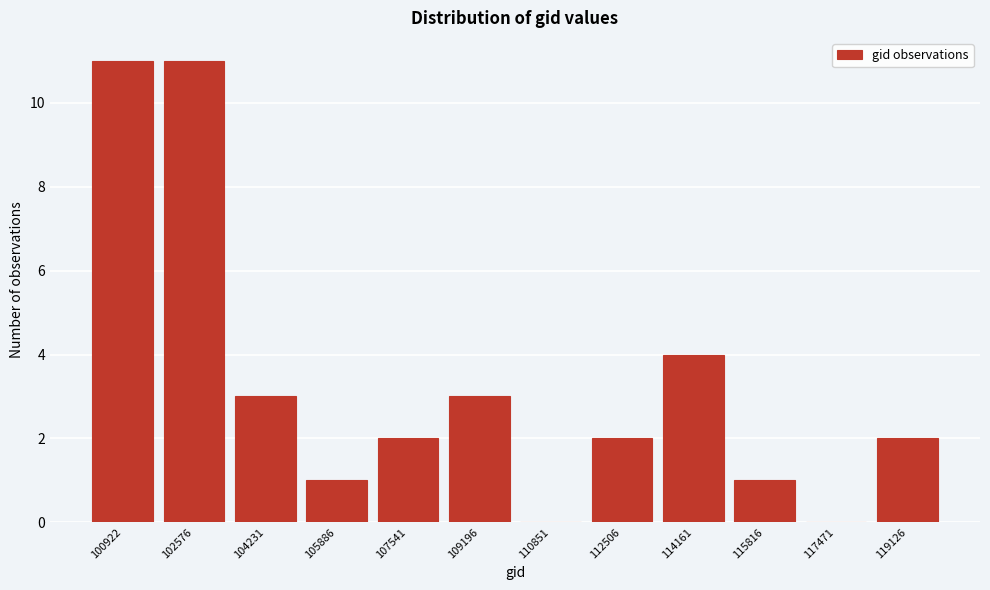

Reading left to right, what are all the values shown in this chart?

100922=11	102576=11	104231=3	105886=1	107541=2	109196=3	110851=0	112506=2	114161=4	115816=1	117471=0	119126=2